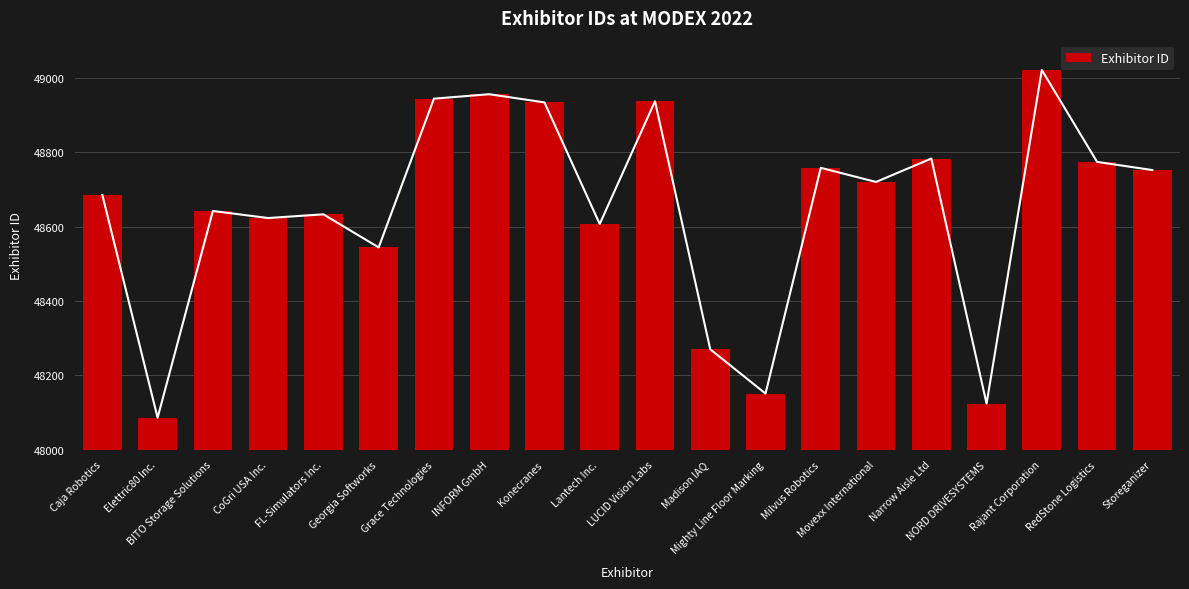

Does the chart contain any negative values?

No